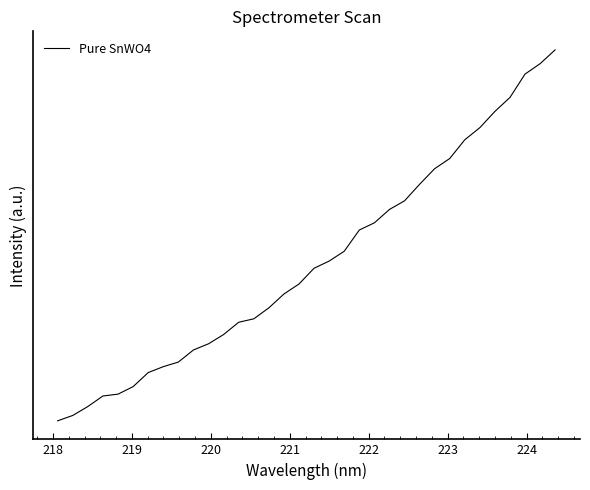

True or false: the data has more than 0 interior local peaks.

False